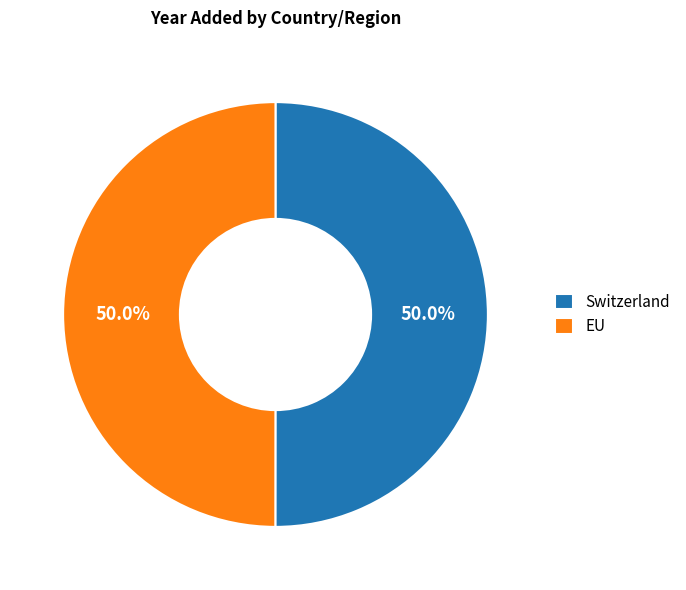

Count the number of slices in the pie.

2